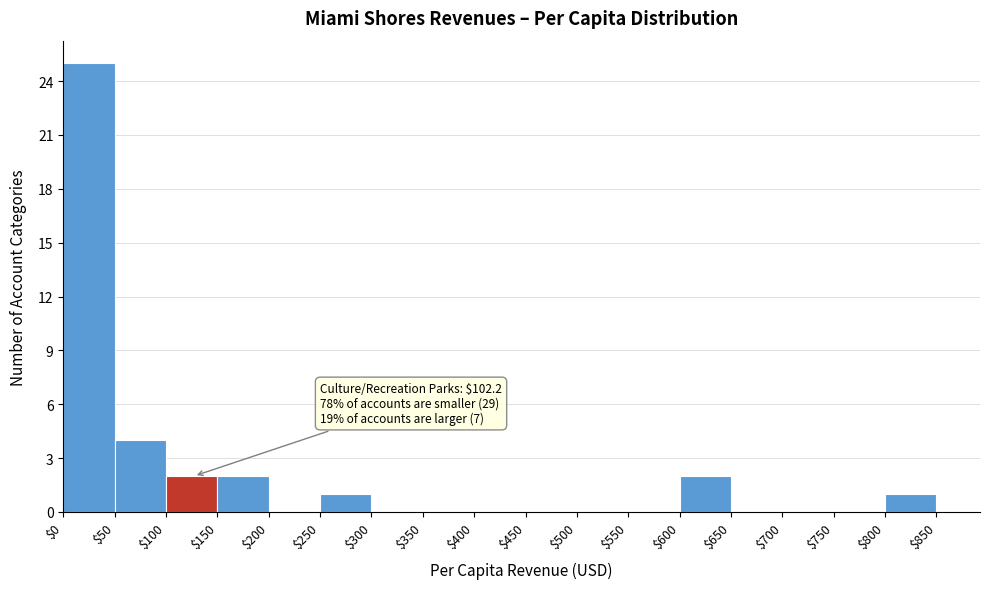

Over which range of the x-axis is the bar tallest?

$0 to $50